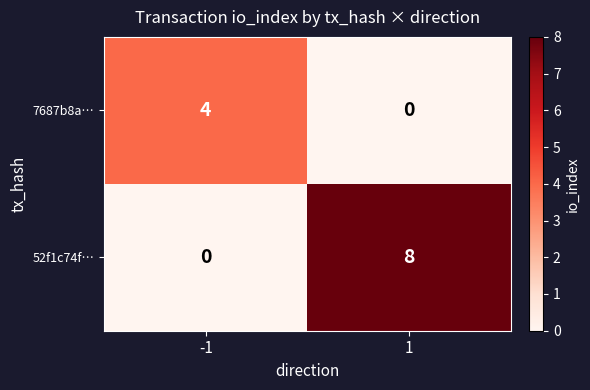

At 1, list the series in order from smallest to largest.

7687b8a…, 52f1c74f…